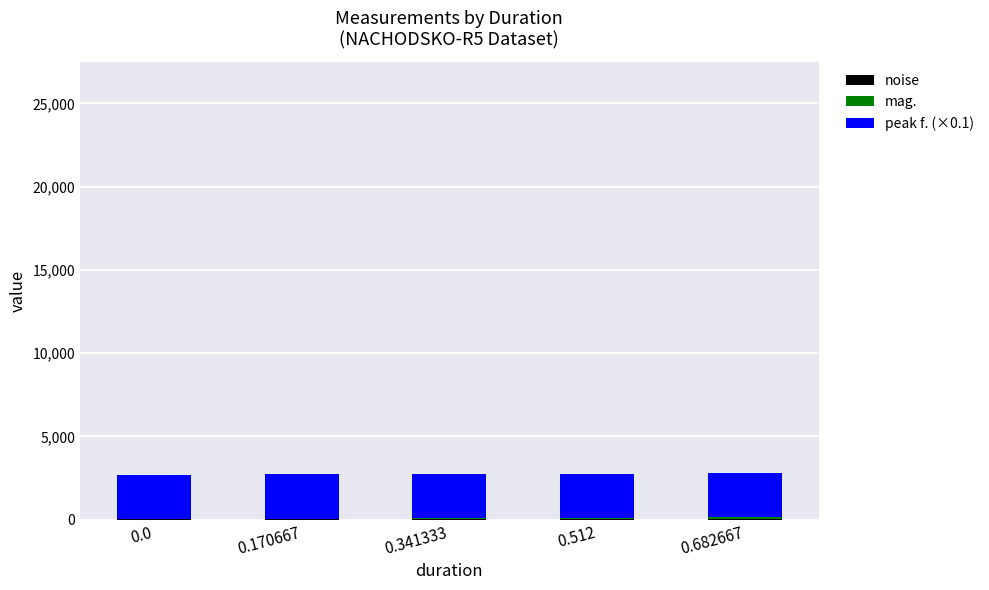

Are the bars grouped side by side (vs. stacked)?

No